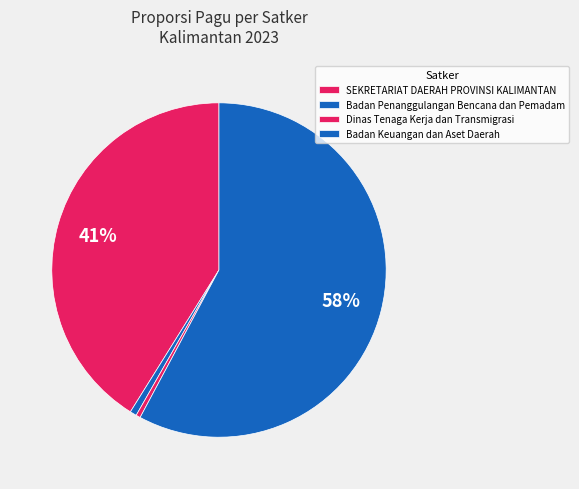

Is there a majority slice in this chart?

Yes